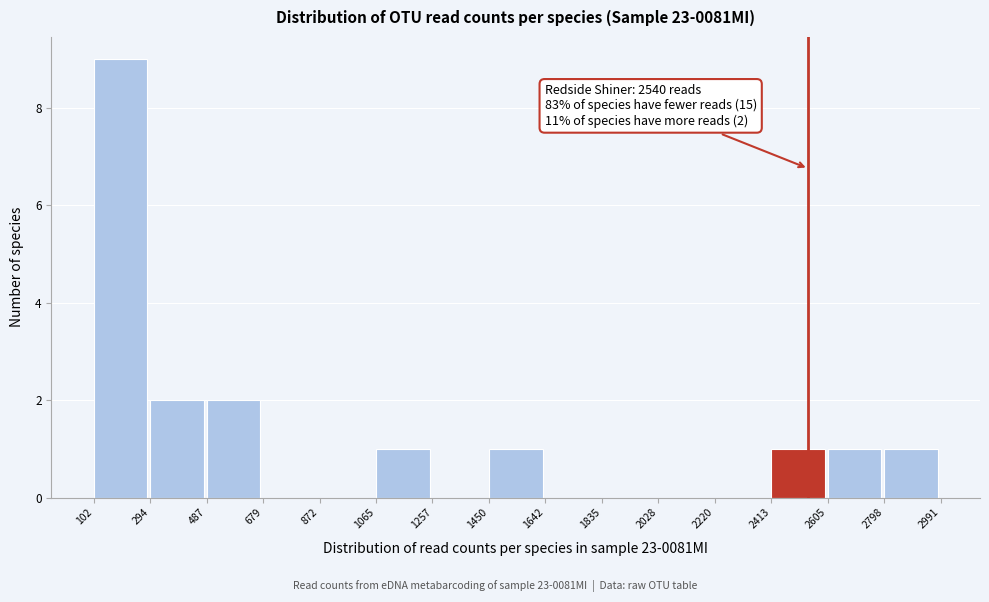

Which range on the x-axis has the tallest bar?

102 to 294